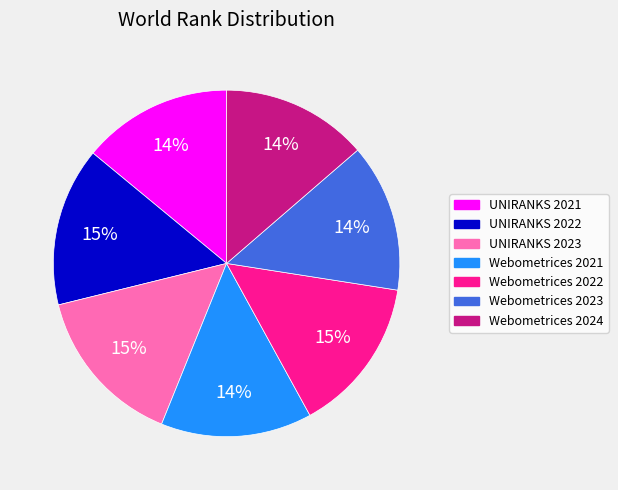

True or false: Webometrices 2021 accounts for 27% of the total.

False